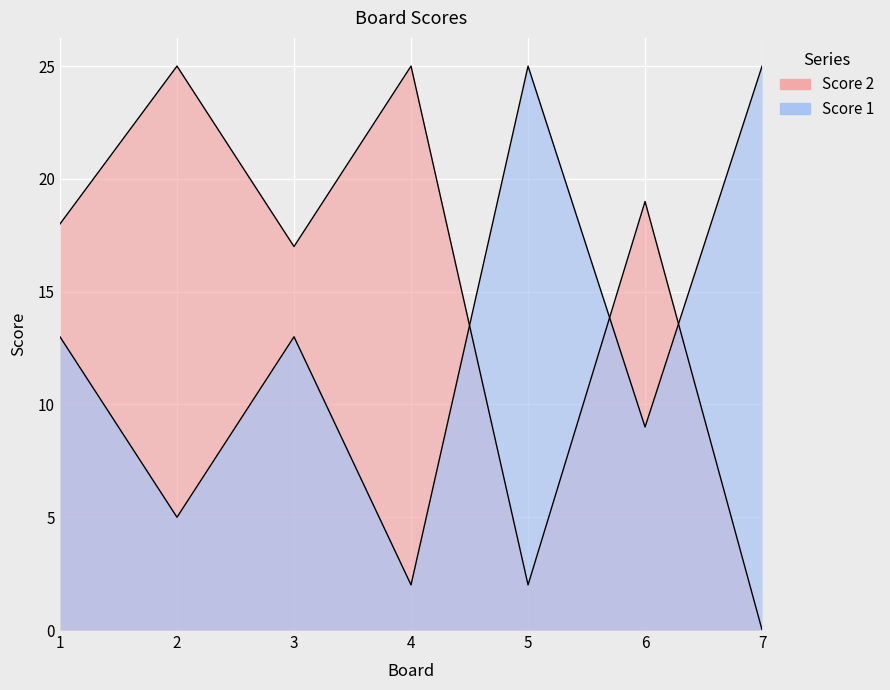

What is the sum of the Score 1 values at 5 and 6?

34